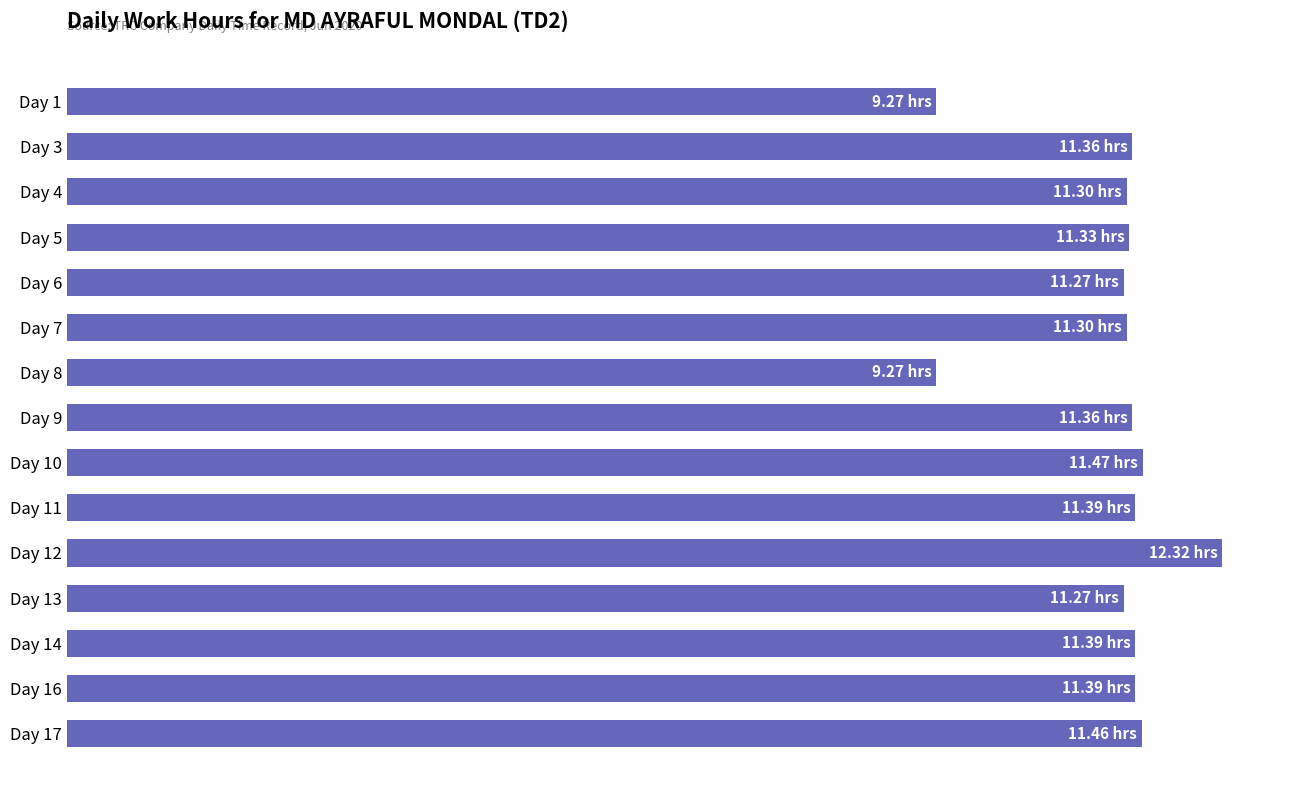

What is the maximum value shown in the chart?

12.3